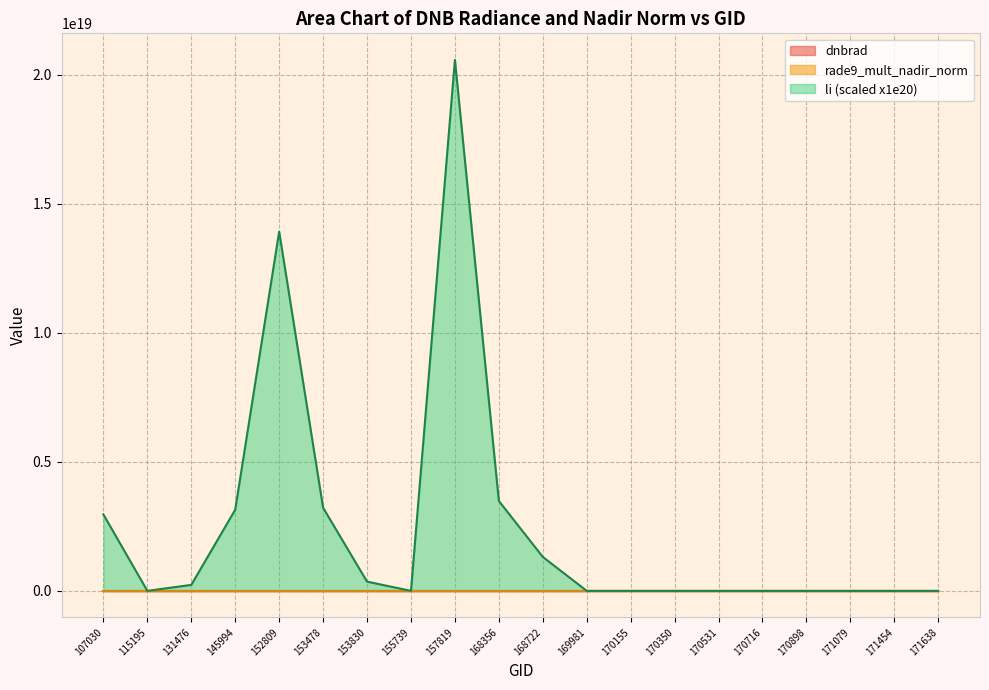

Reading right to left, list all the values displayed in this chart.

dnbrad: 171638=0.3	171454=0.2	171079=0.3	170898=0.3	170716=0.3	170531=0.5	170350=2.0	170155=0.3	169981=0.2	168722=0.8	168356=1.5	157819=3.9	155739=0.3	153830=0.6	153478=0.8	152809=3.0	145994=2.3	131476=0.4	115195=0.2	107030=1.0
rade9_mult_nadir_norm: 171638=0.2	171454=0.1	171079=0.2	170898=0.3	170716=0.3	170531=0.2	170350=0.6	170155=0.1	169981=0.2	168722=0.6	168356=0.7	157819=1.7	155739=0.2	153830=0.3	153478=0.9	152809=2.1	145994=1.2	131476=0.3	115195=0.1	107030=1.0
li: 171638=31329212750994.7	171454=2119261.6	171079=151.0	170898=0.0	170716=0.0	170531=0.0	170350=0.0	170155=0.0	169981=0.0	168722=1315493968341357824.0	168356=3482551544165878272.0	157819=20576318647657635840.0	155739=0.0	153830=357370090504856768.0	153478=3221895025219555840.0	152809=13921076423339020288.0	145994=3143984800766619136.0	131476=231127542225361152.0	115195=0.0	107030=2961376152420059648.0